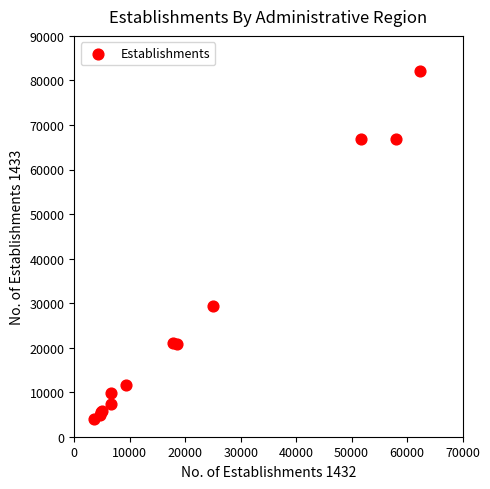

What Y value in the scatter plot is closest to 43016?

29342